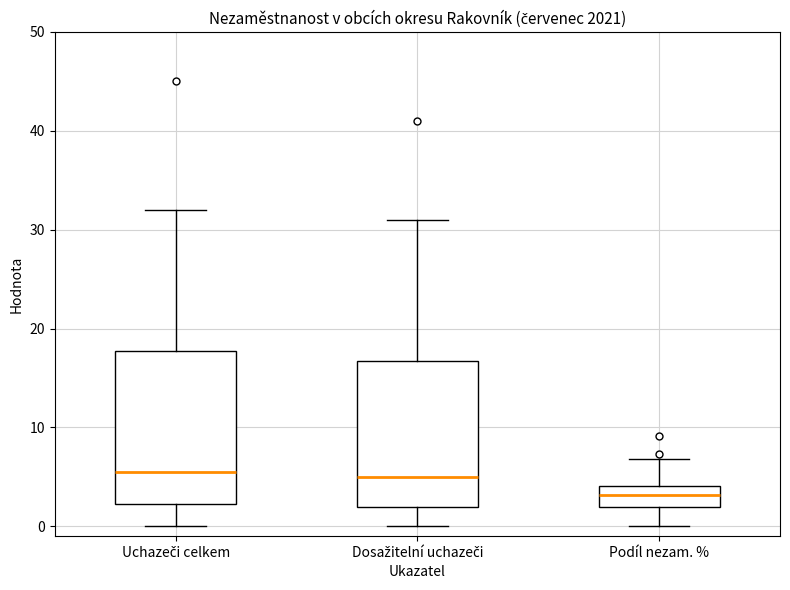

Reading left to right, read every box against the y-axis: the position of its median line, the range the box covers, and the ends of its whiskers. The values are not printed on the chart, so give them approximately, as read against the axis.

Uchazeči celkem: median 6, box 2 to 18, whiskers 0 to 32
Dosažitelní uchazeči: median 5, box 2 to 17, whiskers 0 to 31
Podíl nezam. %: median 3, box 2 to 4, whiskers 0 to 7